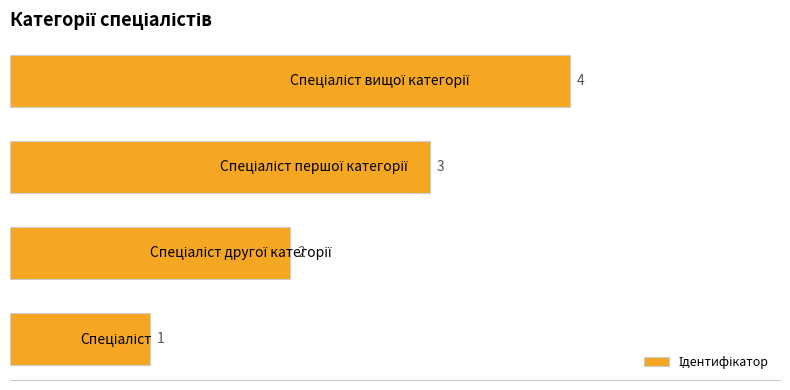

How many data points are less than 3?

2